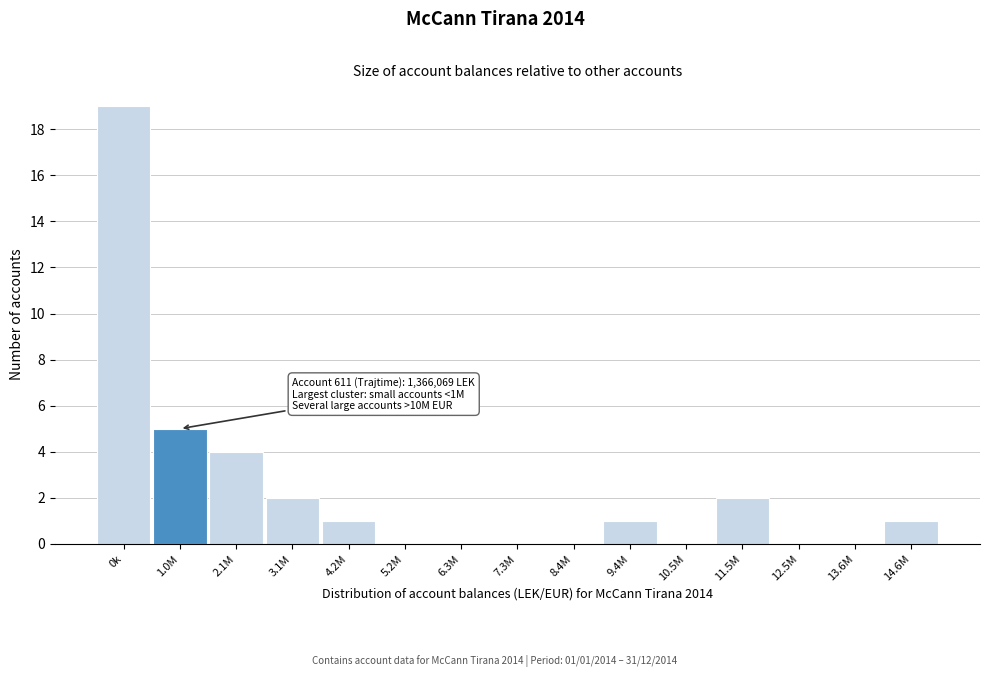

Reading left to right, extract all data points from this chart.

0k=19	1.0M=5	2.1M=4	3.1M=2	4.2M=1	5.2M=0	6.3M=0	7.3M=0	8.4M=0	9.4M=1	10.5M=0	11.5M=2	12.5M=0	13.6M=0	14.6M=1